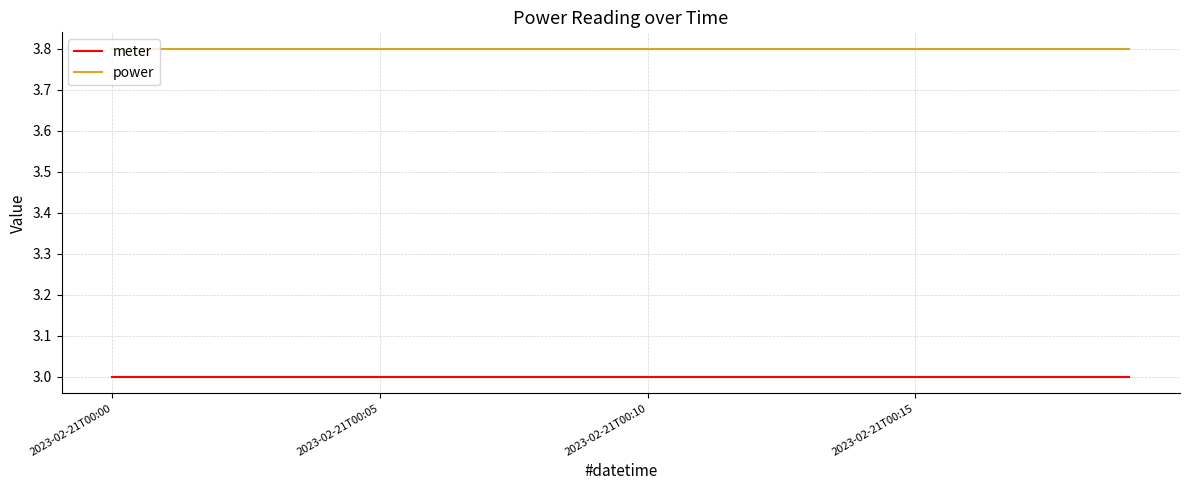

True or false: power and meter intersect in this chart.

False